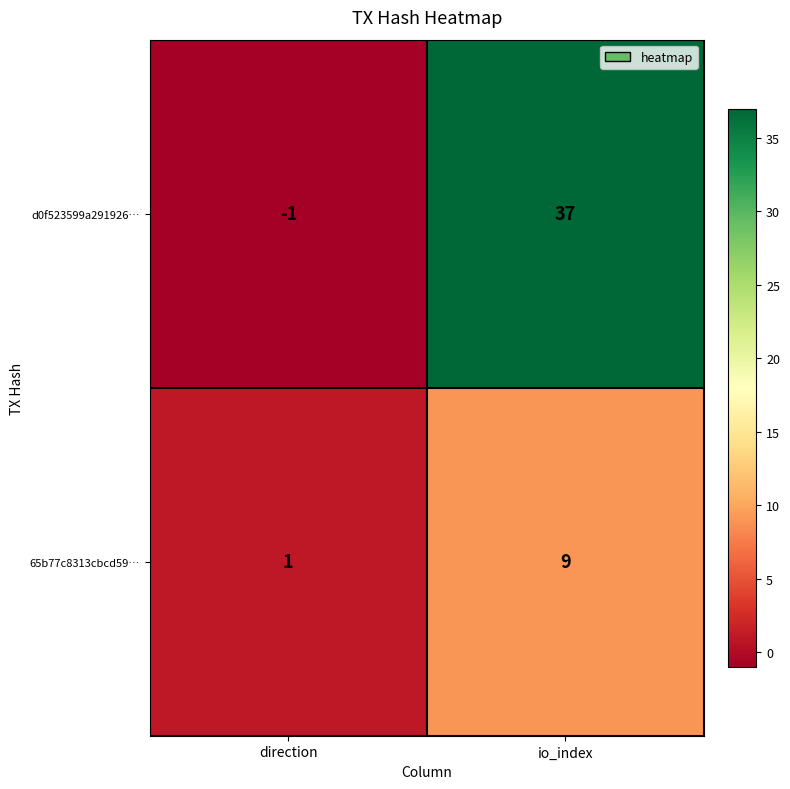

Which category has the highest value in the d0f523599a291926… series?

io_index